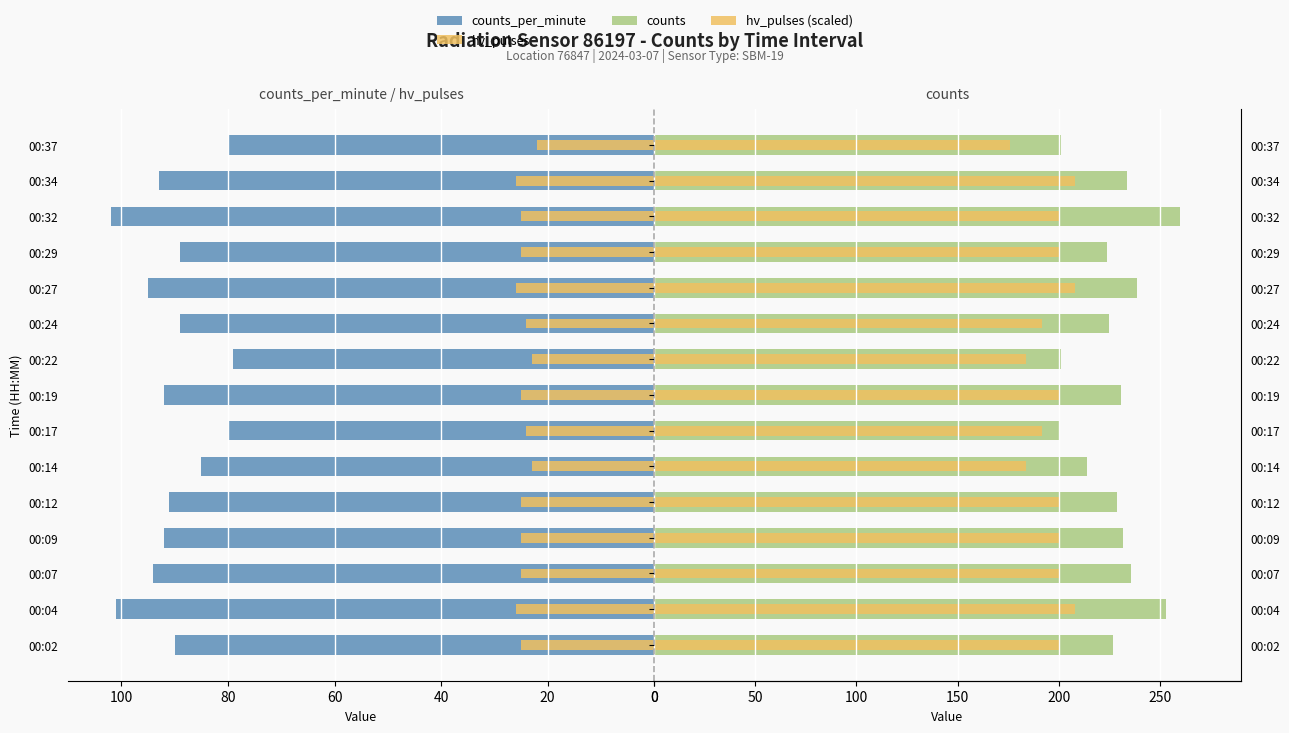

Reading right to left, list all the values displayed in this chart.

counts_per_minute: 80	93	102	89	95	89	79	92	80	85	91	92	94	101	90
hv_pulses: 22	26	25	25	26	24	23	25	24	23	25	25	25	26	25
counts: 201	234	260	224	239	225	201	231	200	214	229	232	236	253	227
hv_pulses (scaled): 176	208	200	200	208	192	184	200	192	184	200	200	200	208	200